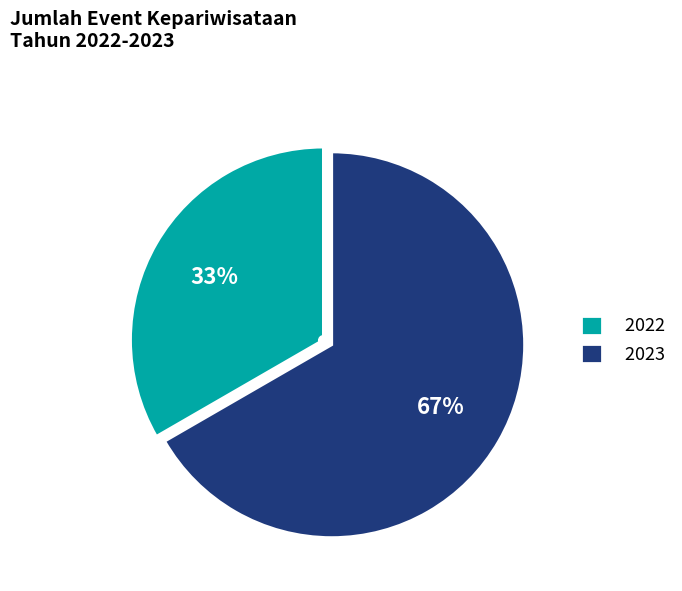

Is the sum of 2022 and 2023 greater than half?

Yes